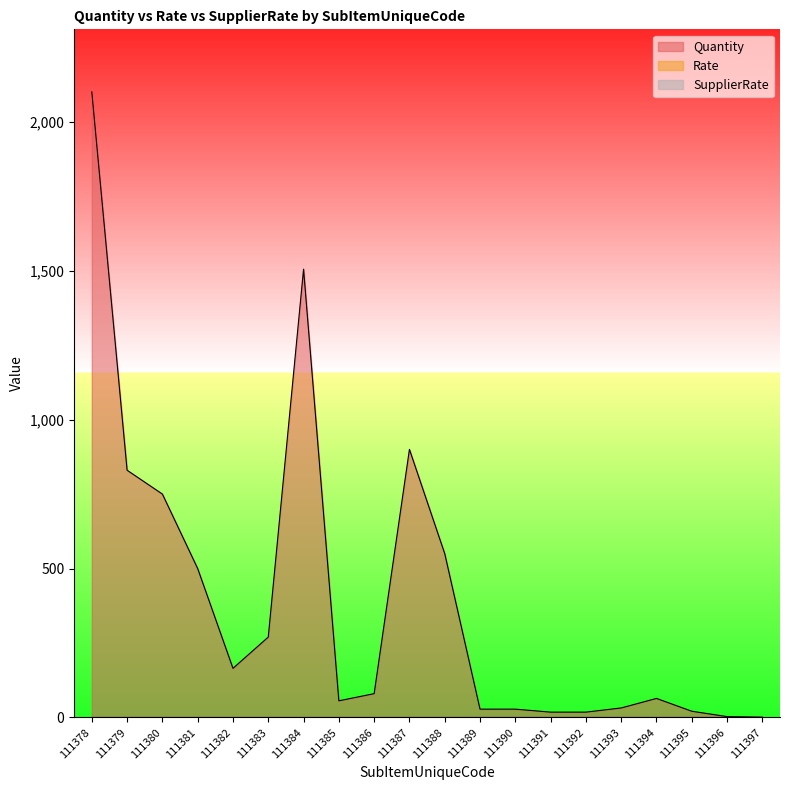

Reading left to right, list all the values displayed in this chart.

Quantity: 111378=2100	111379=830	111380=750	111381=500	111382=165	111383=270	111384=1505	111385=56	111386=80	111387=900	111388=550	111389=28	111390=28	111391=18	111392=18	111393=32	111394=64	111395=21	111396=3	111397=1
Rate: 111378=0	111379=0	111380=0	111381=0	111382=0	111383=0	111384=0	111385=0	111386=0	111387=0	111388=0	111389=0	111390=0	111391=0	111392=0	111393=0	111394=0	111395=0	111396=0	111397=0
SupplierRate: 111378=0	111379=0	111380=0	111381=0	111382=0	111383=0	111384=0	111385=0	111386=0	111387=0	111388=0	111389=0	111390=0	111391=0	111392=0	111393=0	111394=0	111395=0	111396=0	111397=0